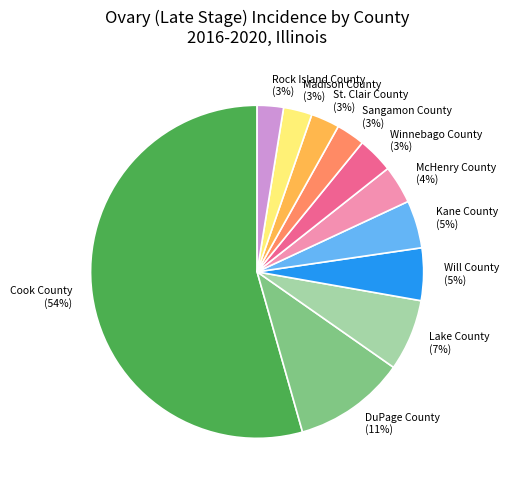

To the nearest percent, what is the average slice percentage?

9%